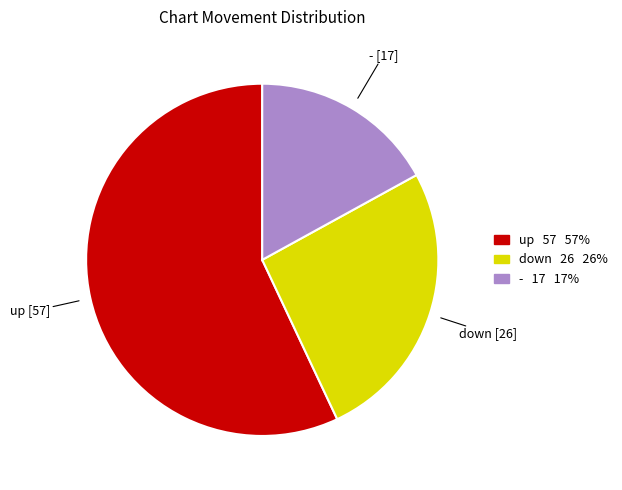

Does any single category account for the majority?

Yes